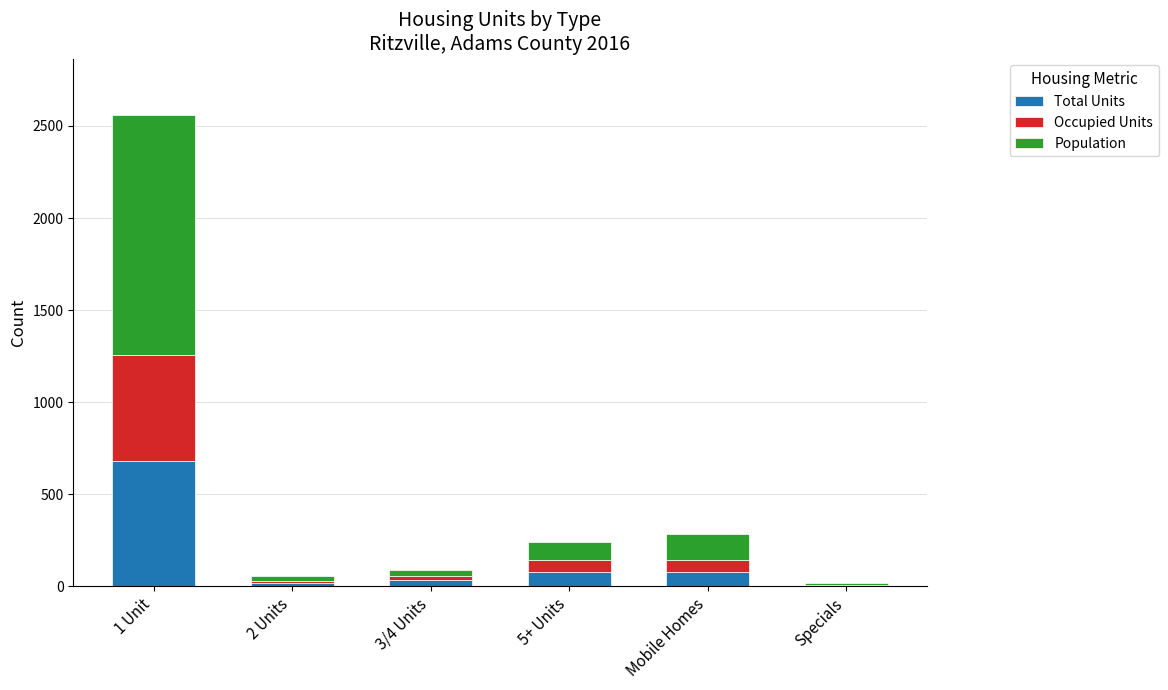

At which category is the sum across all series the highest?

1 Unit